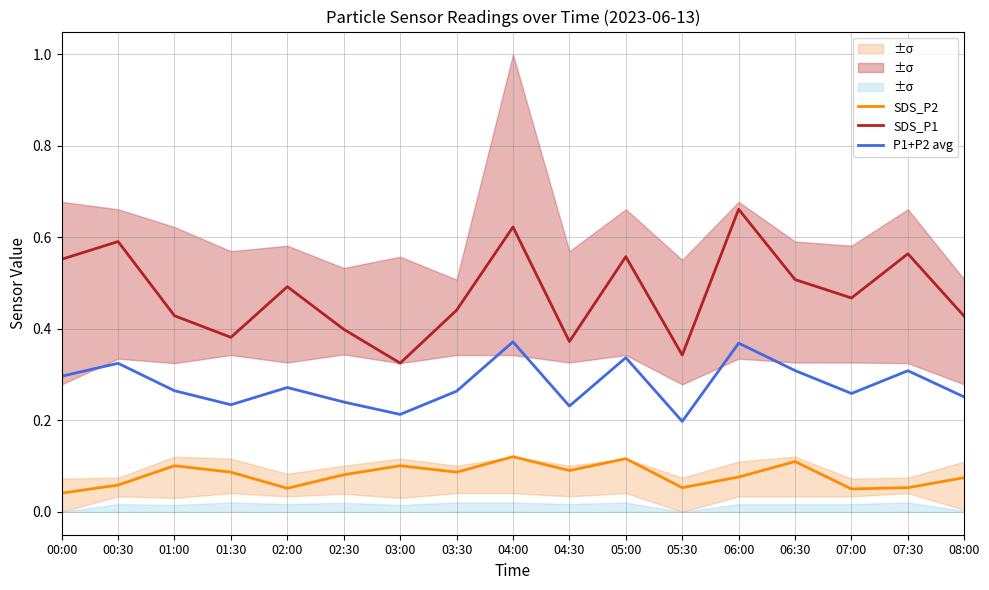

Where is the first local minimum for P1+P2 avg?

01:30